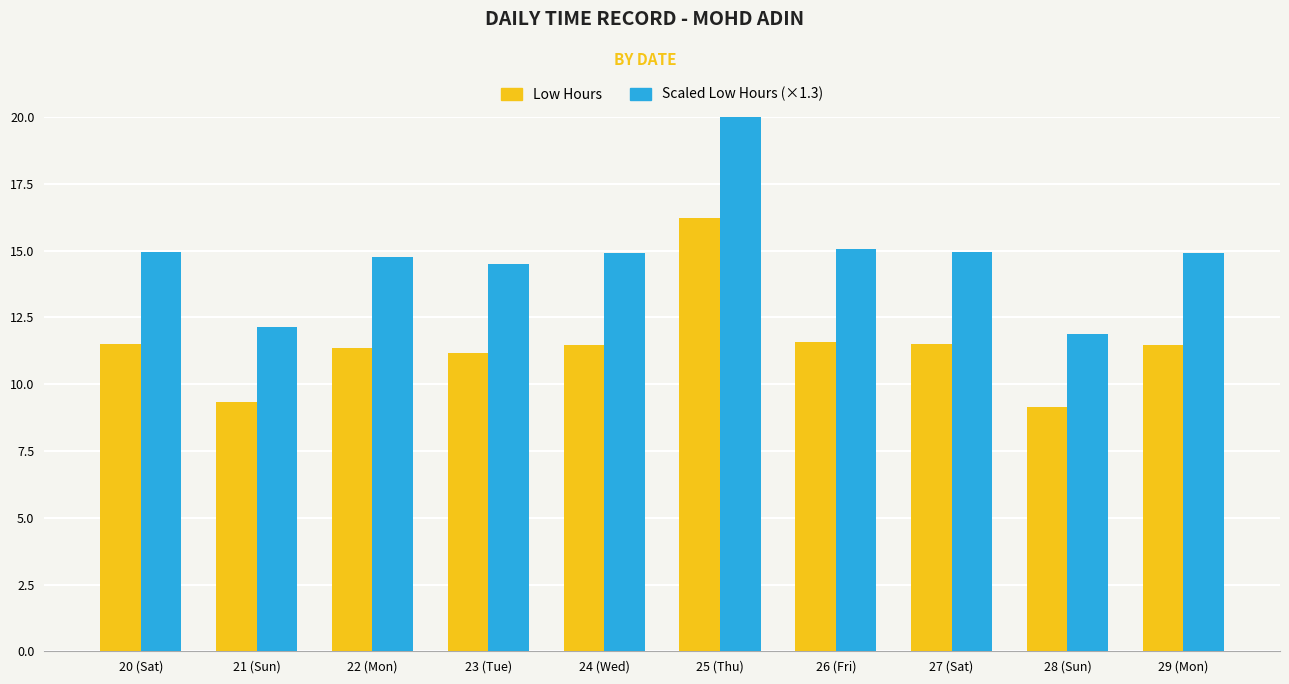

Reading left to right, extract all data points from this chart.

Low Hours: 20 (Sat)=11.5	21 (Sun)=9.3	22 (Mon)=11.4	23 (Tue)=11.2	24 (Wed)=11.5	25 (Thu)=16.2	26 (Fri)=11.6	27 (Sat)=11.5	28 (Sun)=9.1	29 (Mon)=11.5
Scaled Low Hours (×1.3): 20 (Sat)=14.9	21 (Sun)=12.1	22 (Mon)=14.8	23 (Tue)=14.5	24 (Wed)=14.9	25 (Thu)=21.1	26 (Fri)=15.1	27 (Sat)=14.9	28 (Sun)=11.9	29 (Mon)=14.9